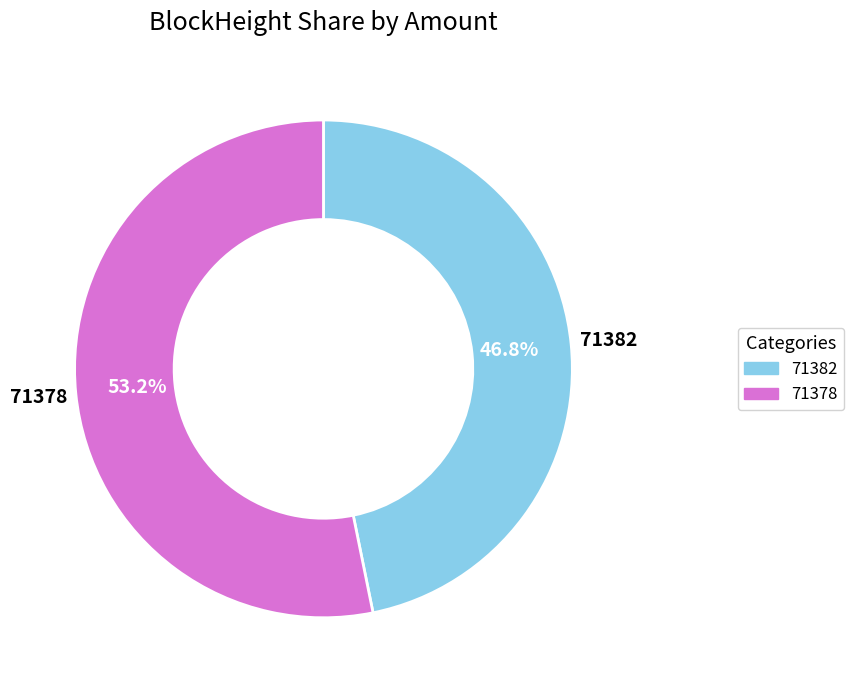

How many segments does this pie chart have?

2